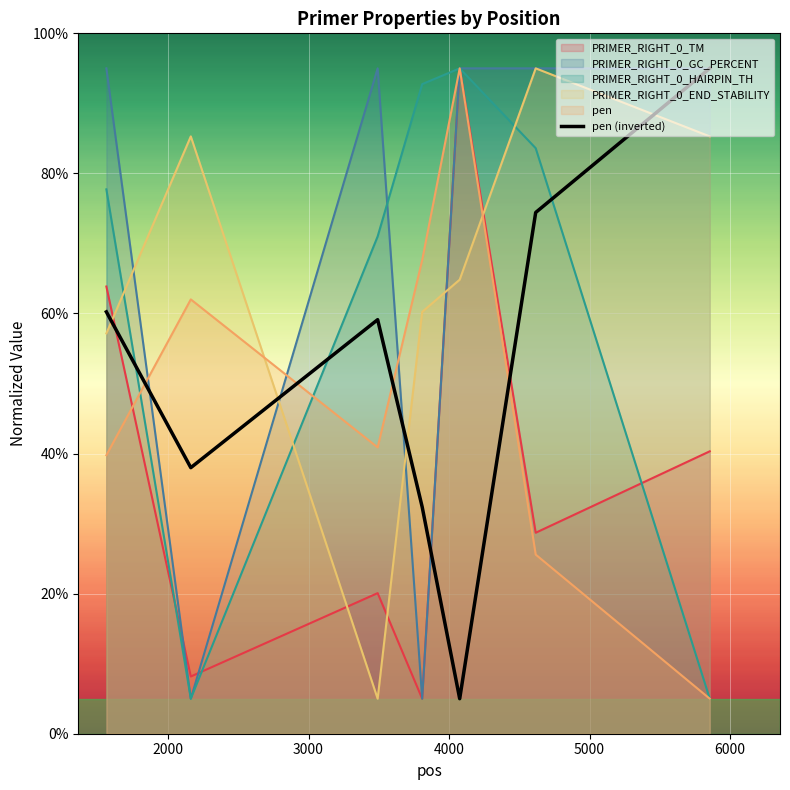

What is the minimum value shown in the chart?

5.0